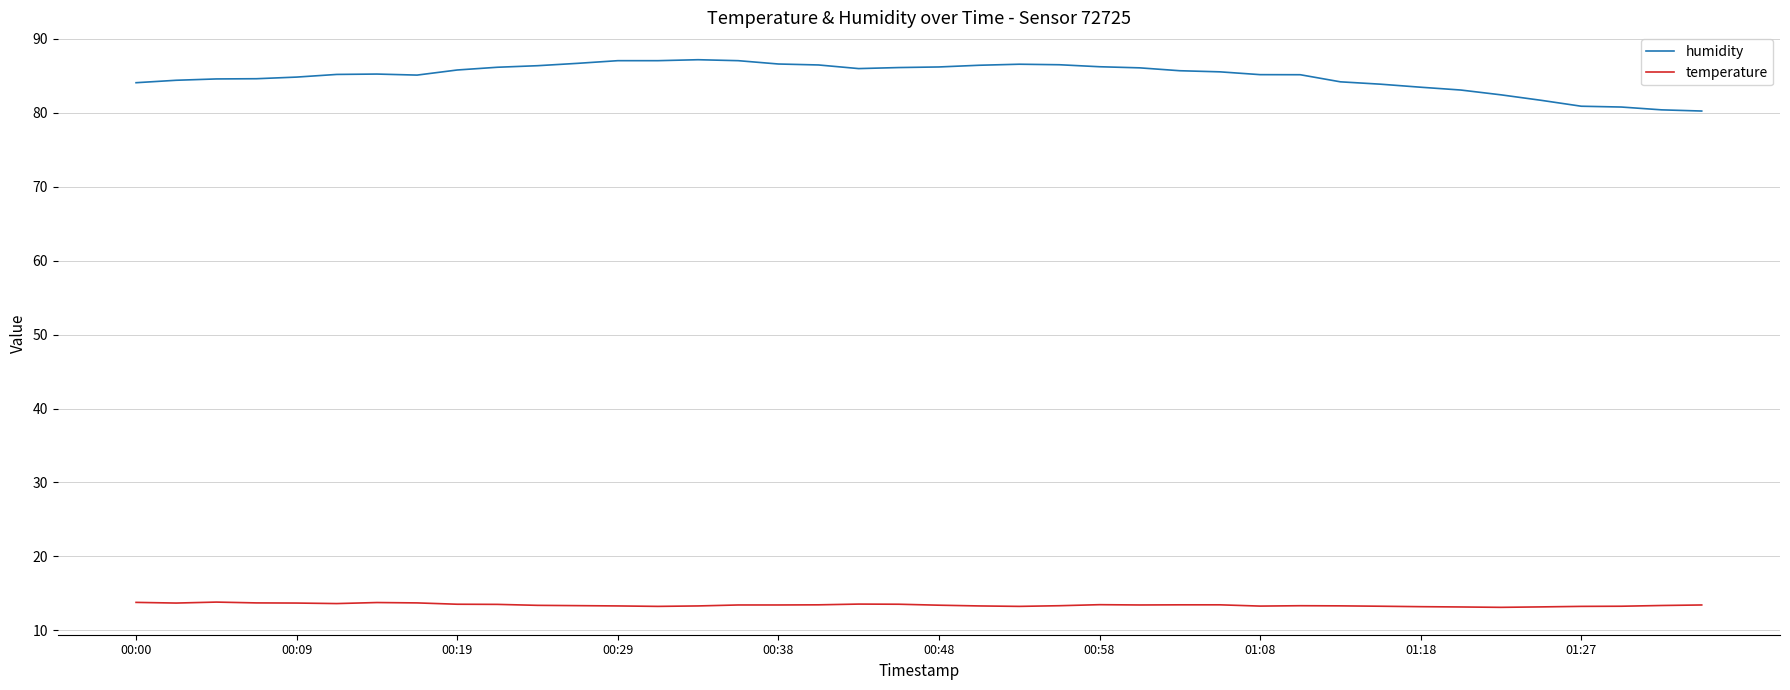

True or false: humidity and temperature intersect in this chart.

False